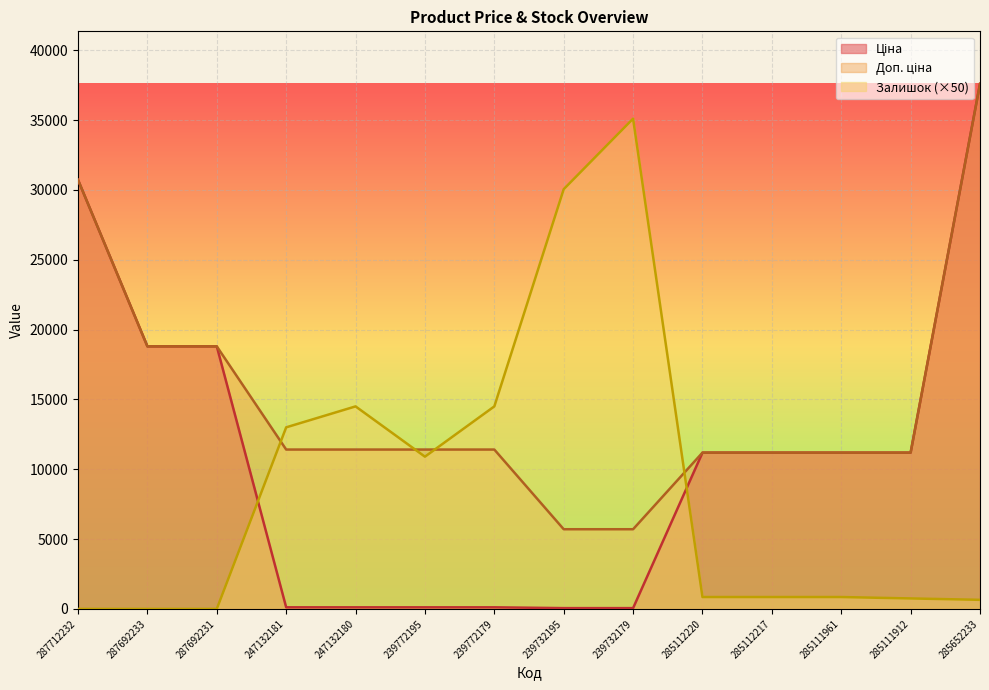

What is the average value of the Доп. ціна series?

14836.2